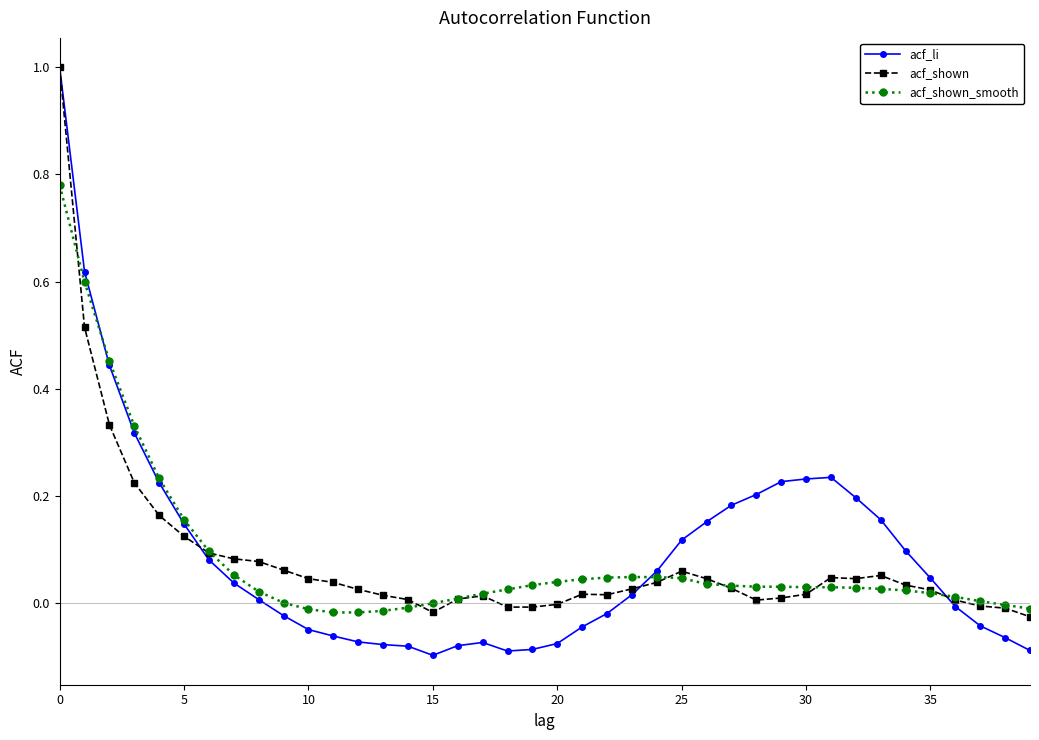

What is the difference between the maximum and minimum values in the acf_li series?

1.1